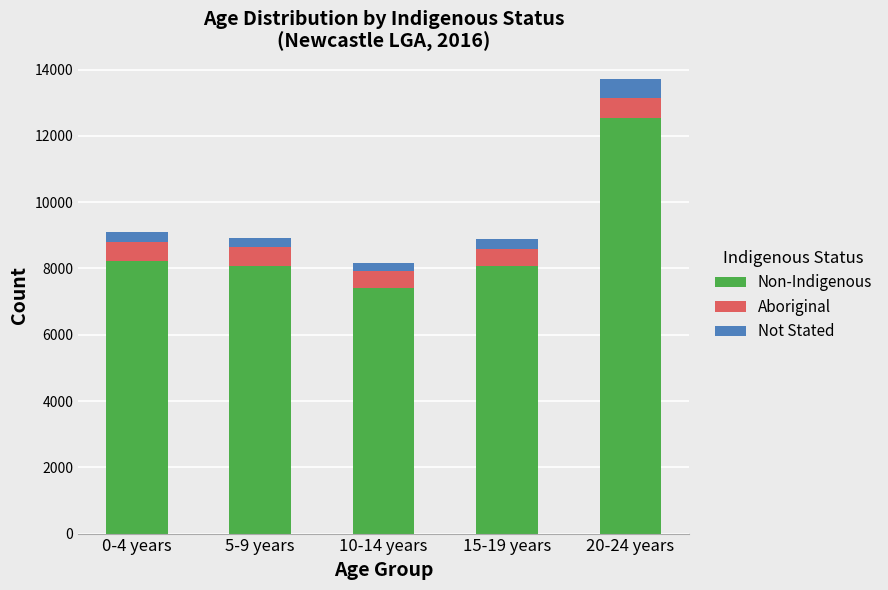

How many categories are shown in the chart?

5